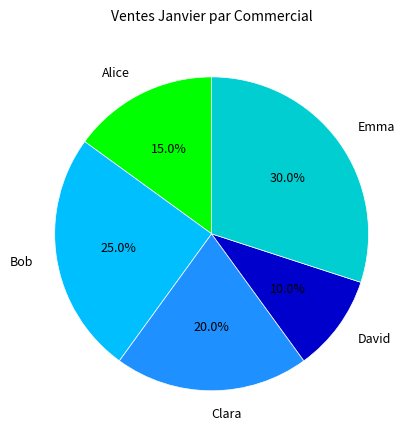

Which has a higher value, Clara or Alice?

Clara